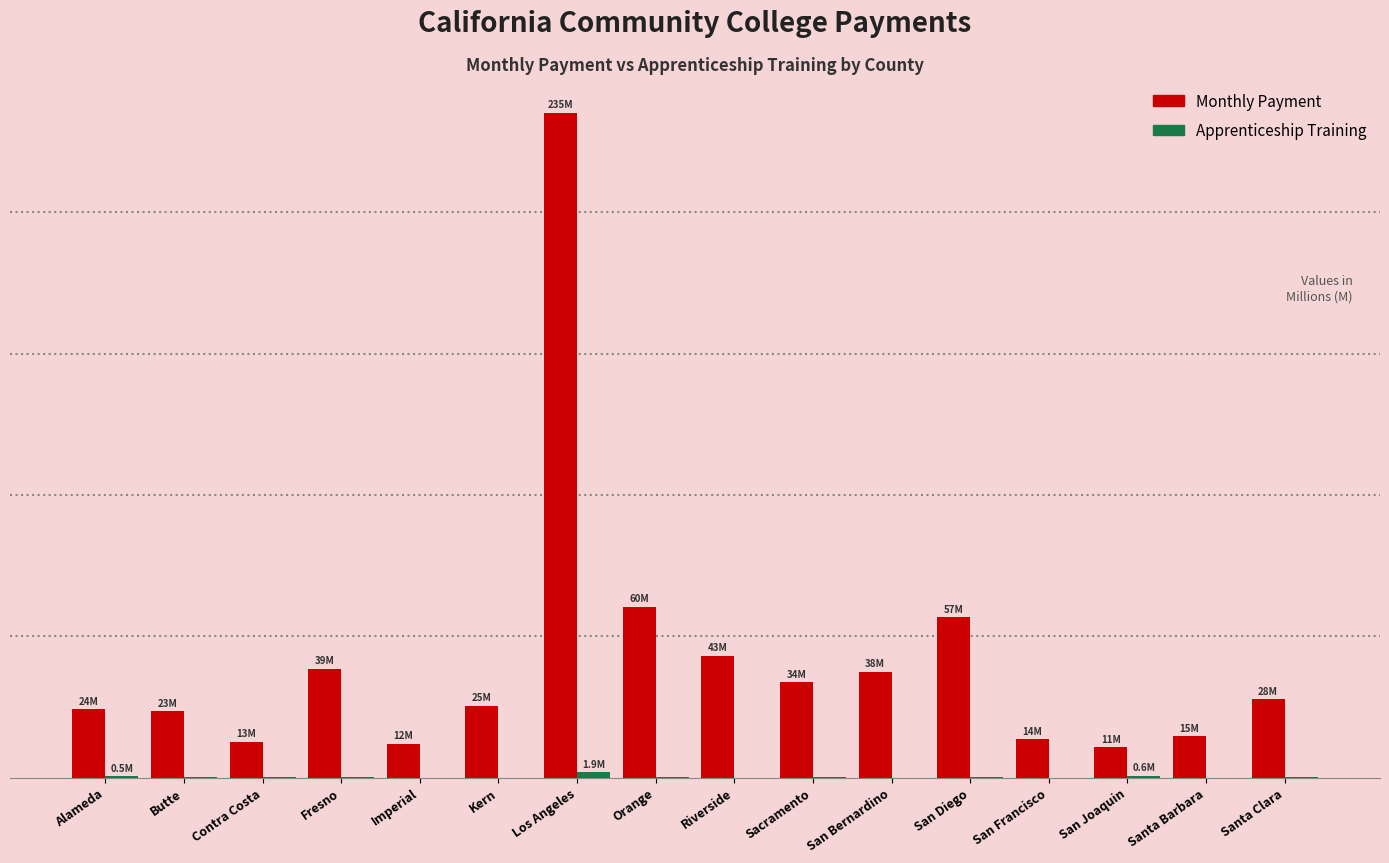

Does the chart contain stacked bars?

No